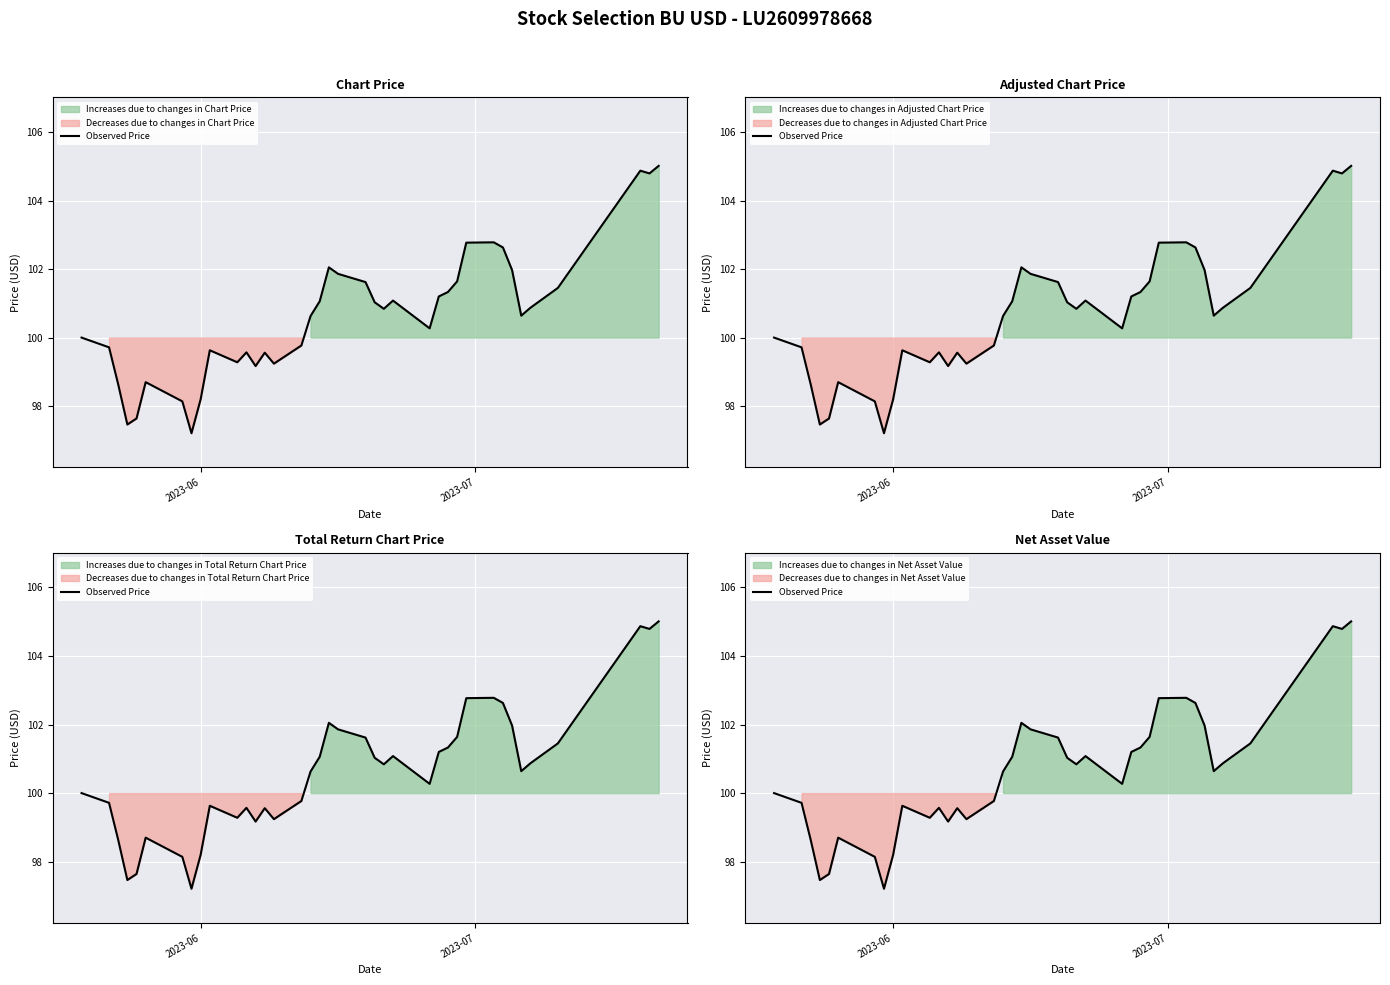

How many points are higher than both their immediate neighbors (excluding endpoints)?

8